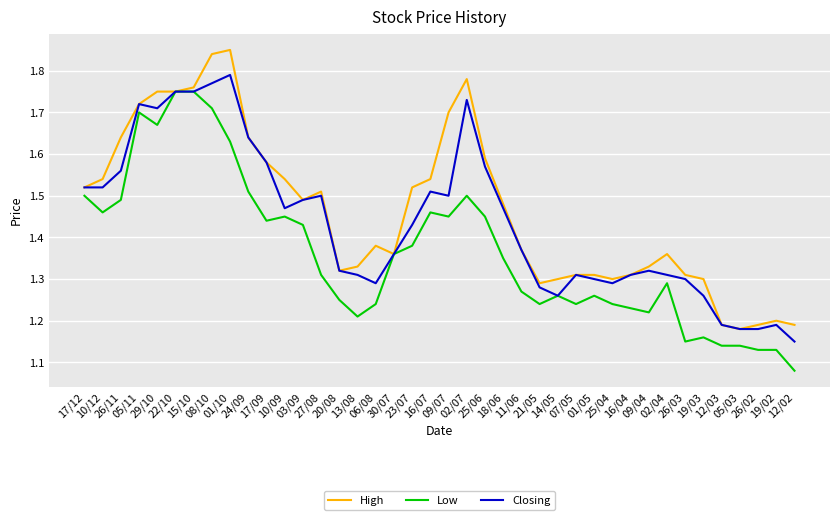

Is this an area chart (filled region under the line)?

No